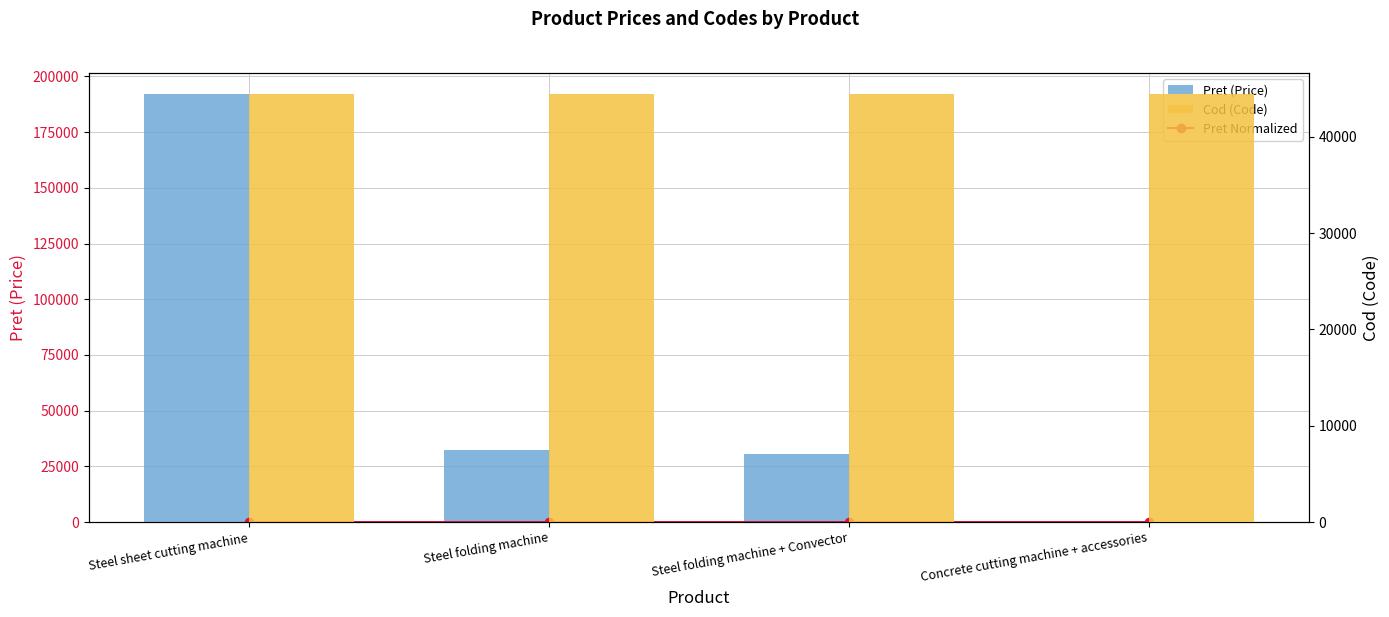

What is the label of the 2nd bar from the right?

Steel folding machine + Convector